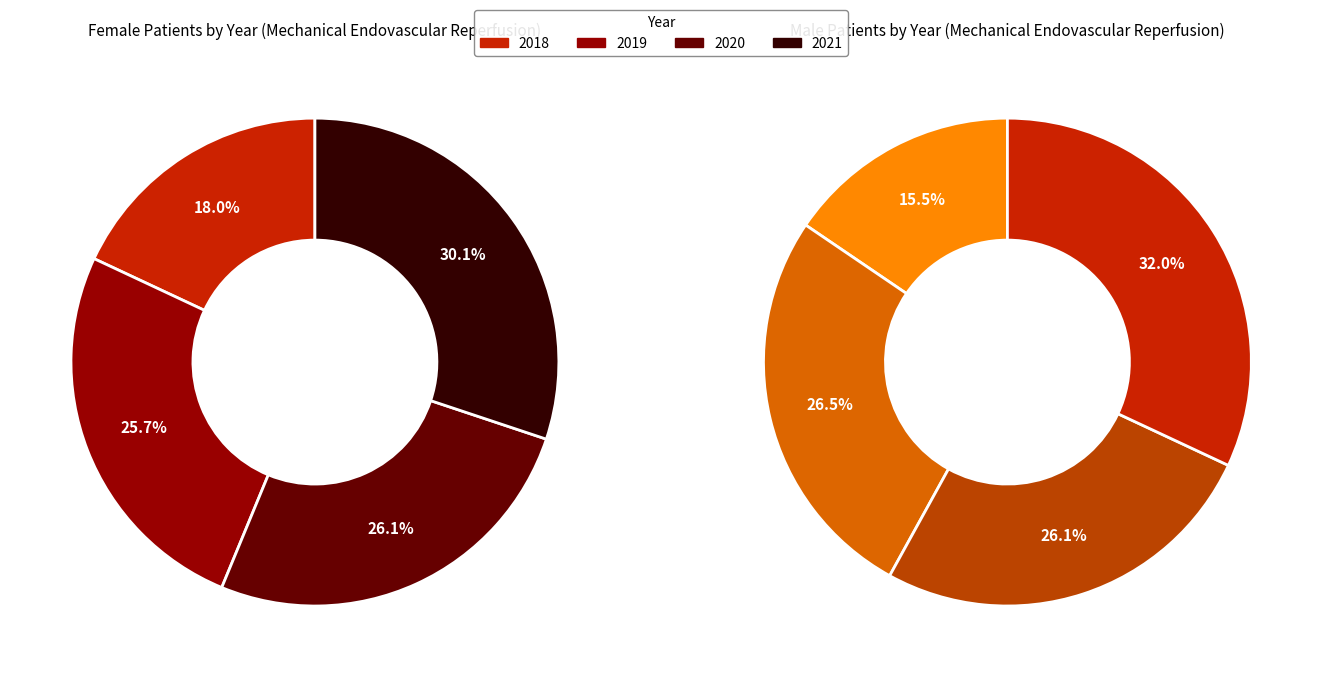

Between 2019 and 2021, which series saw the biggest shift?

Male